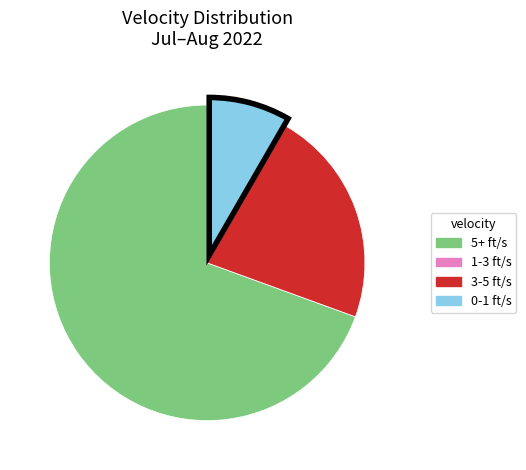

Which slice is the largest?

5+ ft/s